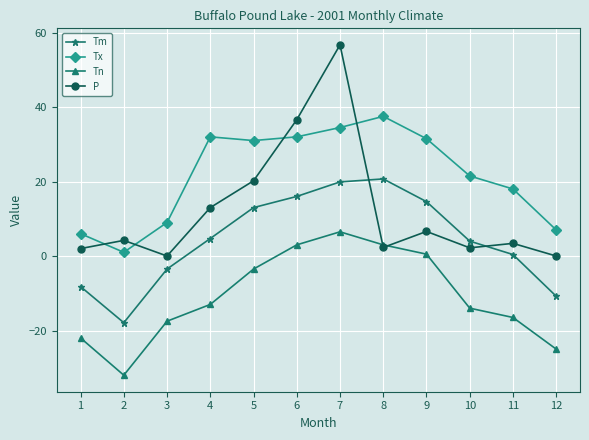

Does the chart have visible grid lines?

Yes